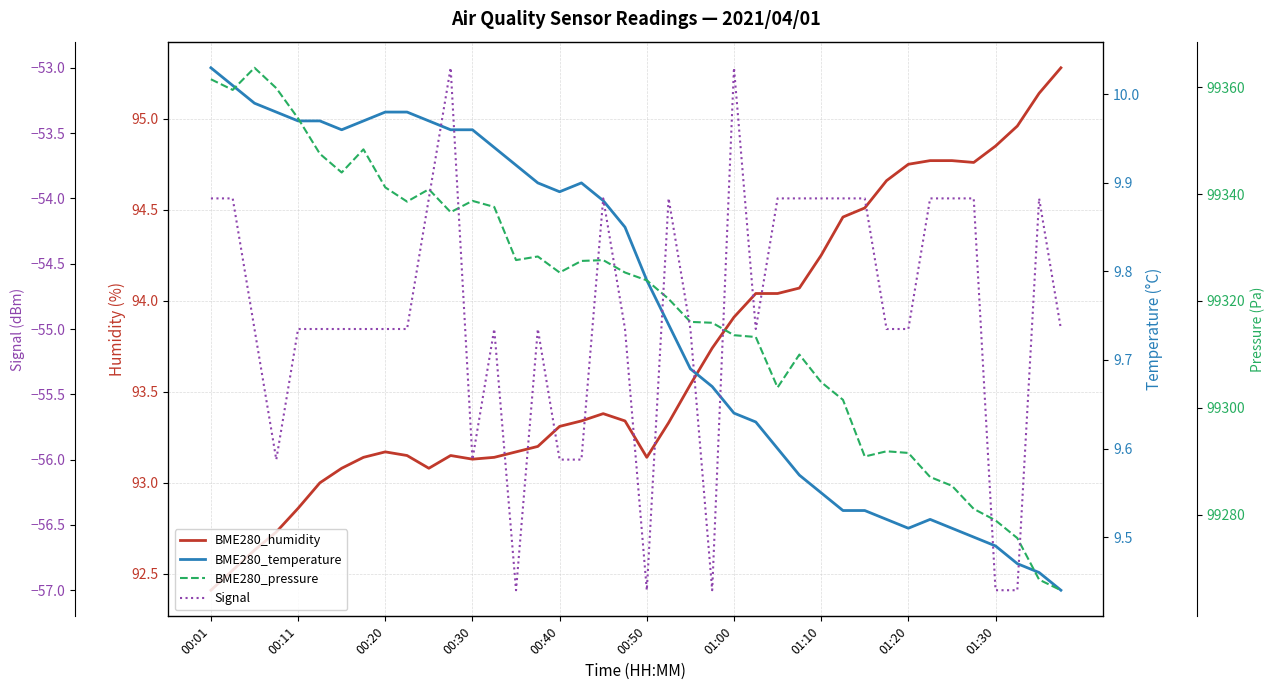

What is the difference between the second highest and minimum values in the BME280_humidity series?

2.7